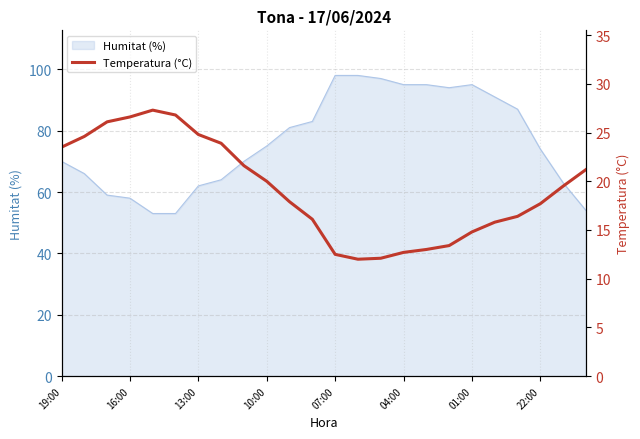

Is it true that Humitat (%) equals 74 at 22:00?

True